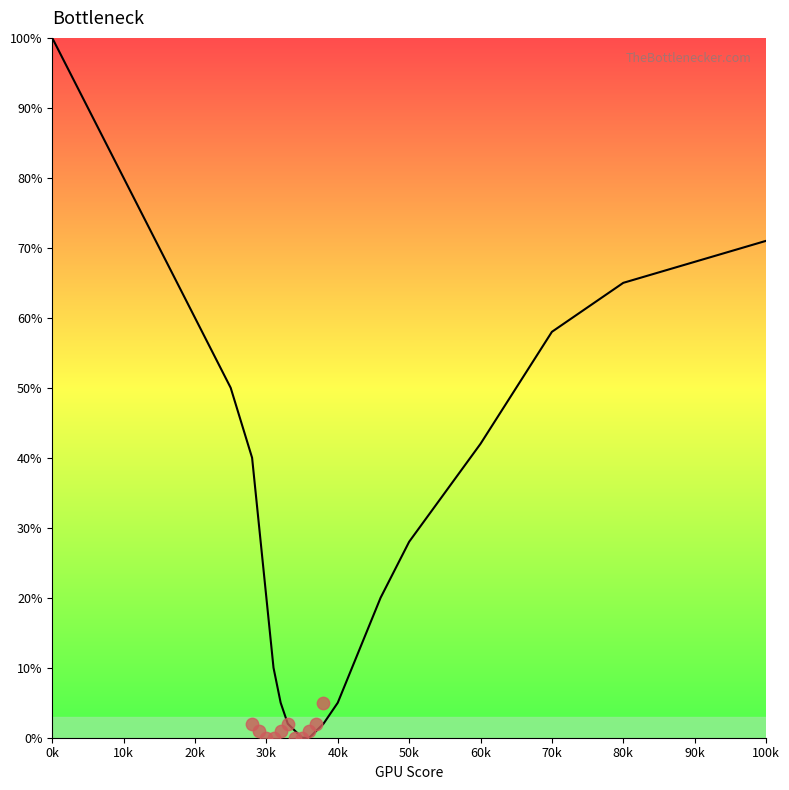

What is the ratio of the value at 29 to the value at 28?

0.8